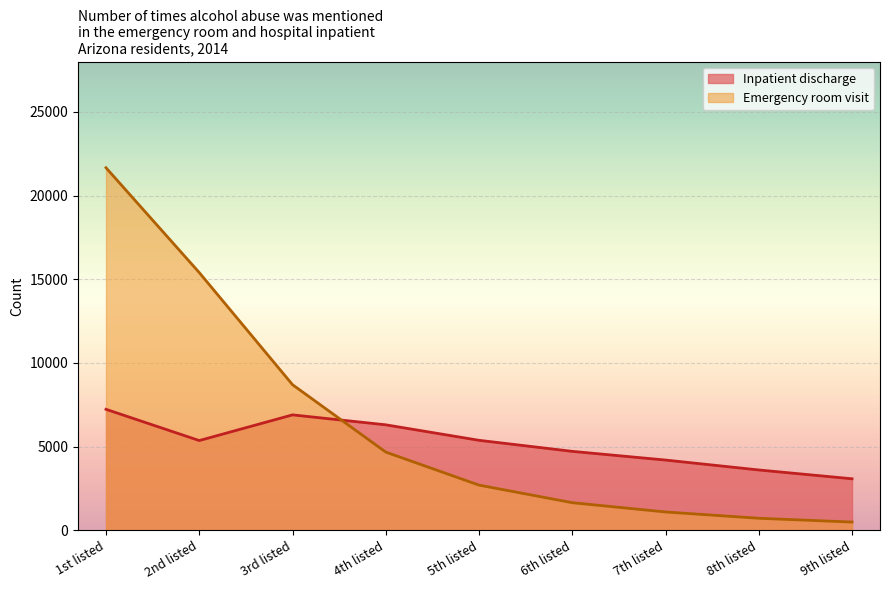

How many lines are shown in the chart?

2